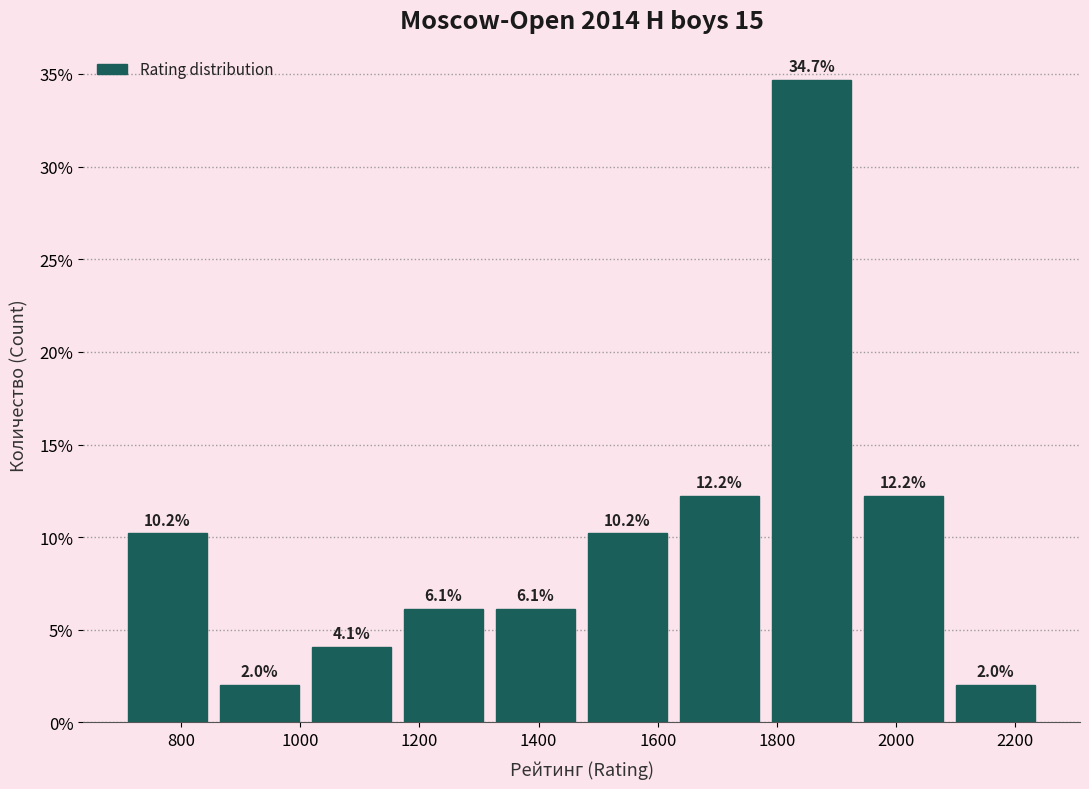

Reading left to right, transcribe this chart: for each bar, give the range it covers on the x-axis and its height. The bar edges are not printed on the chart, so give them approximately, as read against the axis.

700 to 860: 10.2
860 to 1000: 2.0
1000 to 1160: 4.1
1160 to 1320: 6.1
1320 to 1480: 6.1
1480 to 1620: 10.2
1620 to 1780: 12.2
1780 to 1940: 34.7
1940 to 2080: 12.2
2080 to 2240: 2.0